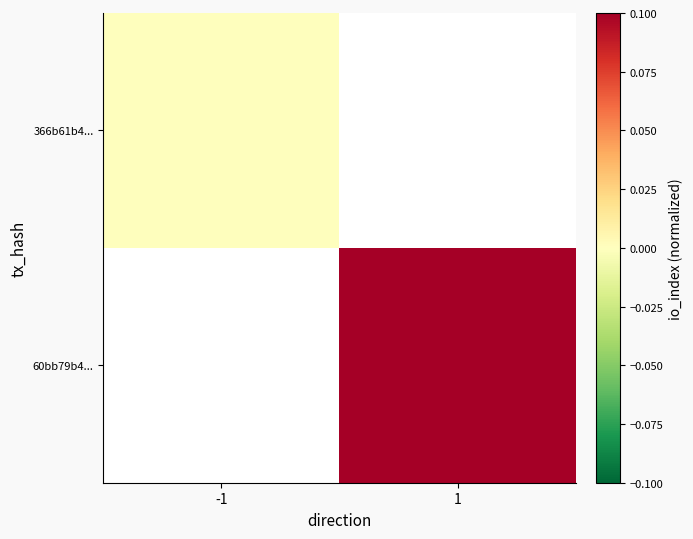

Which category has the highest value in the 60bb79b4... series?

-1